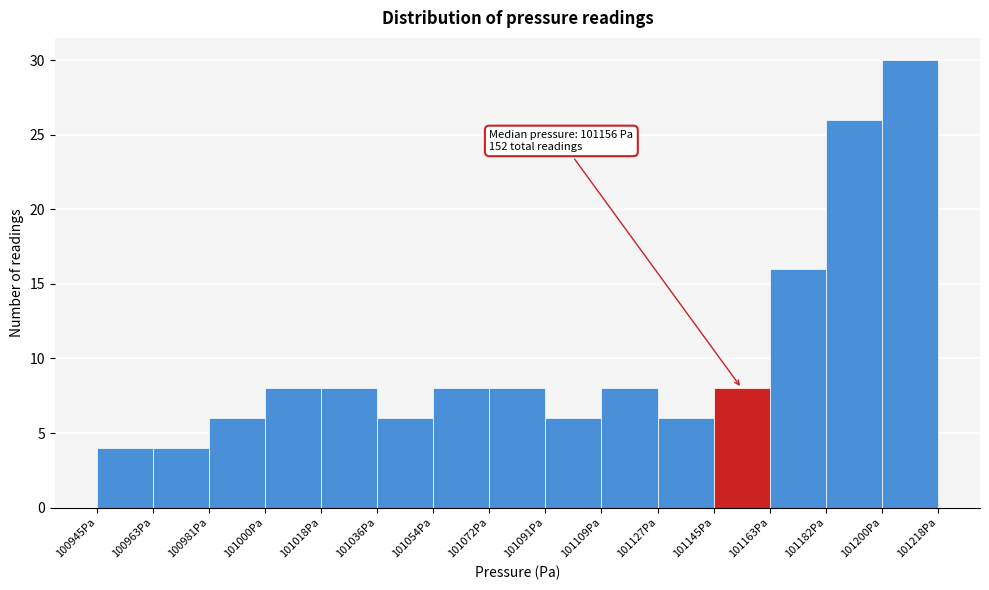

Which range on the x-axis has the tallest bar?

101200 to 101218